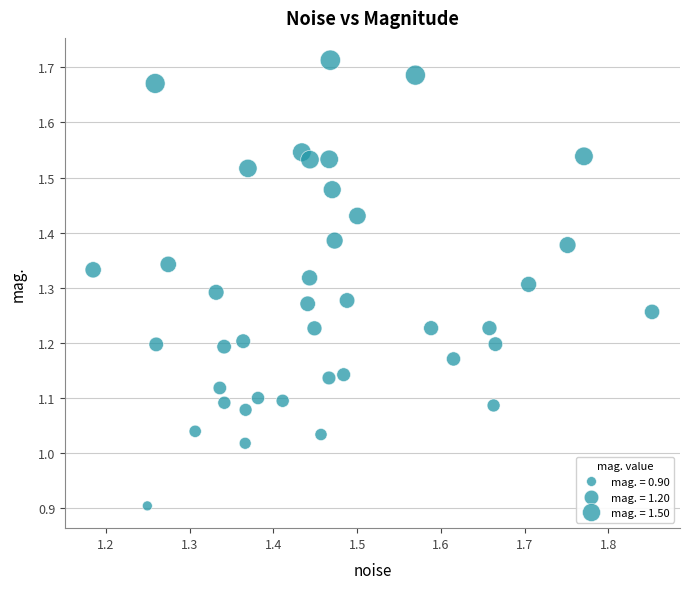

What is the range of X values (max minus min)?

0.7